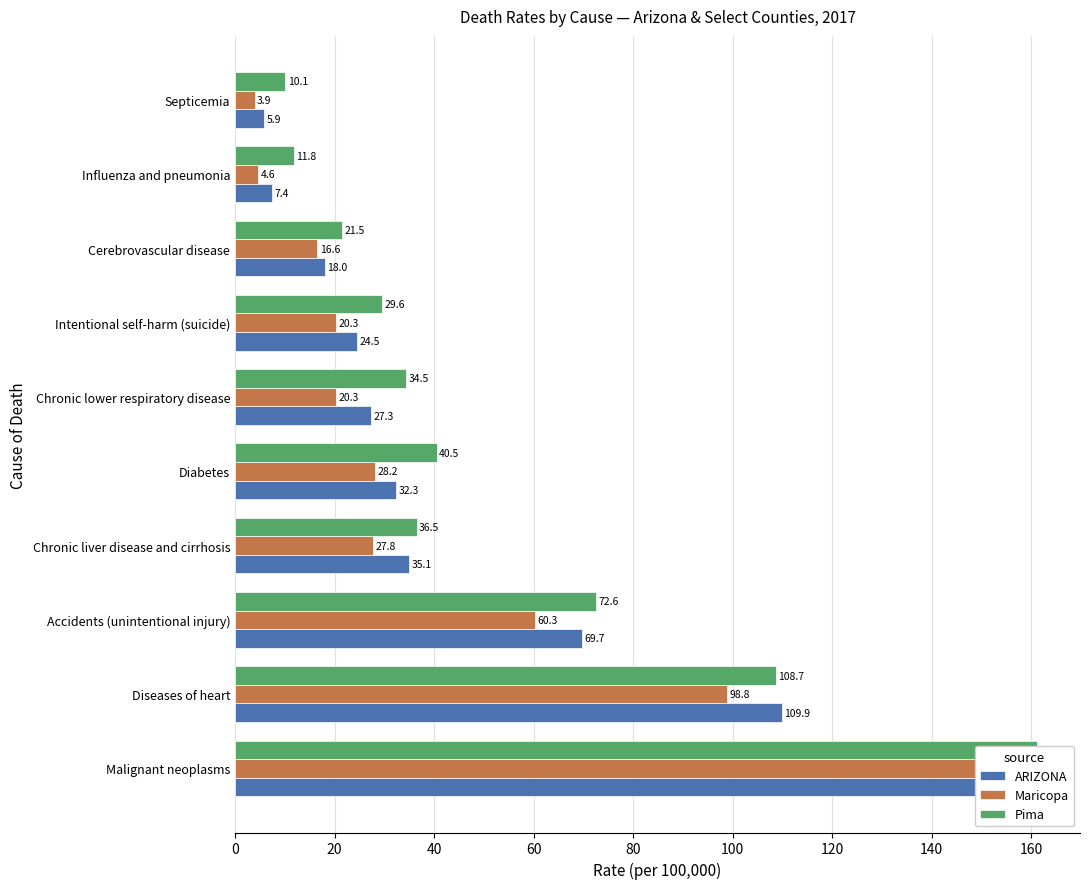

What is the difference between the second highest and minimum values in the Pima series?

98.5